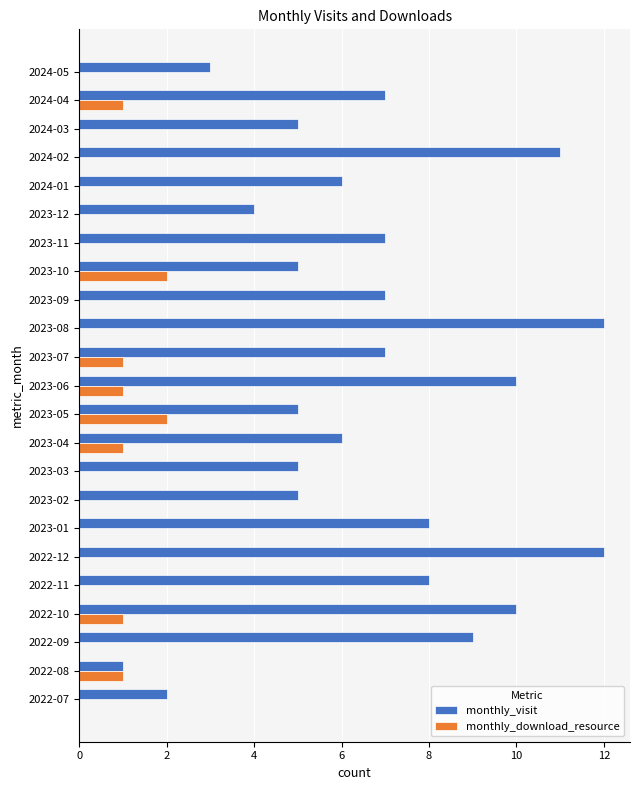

What is the total value across all series at 2024-02?

11